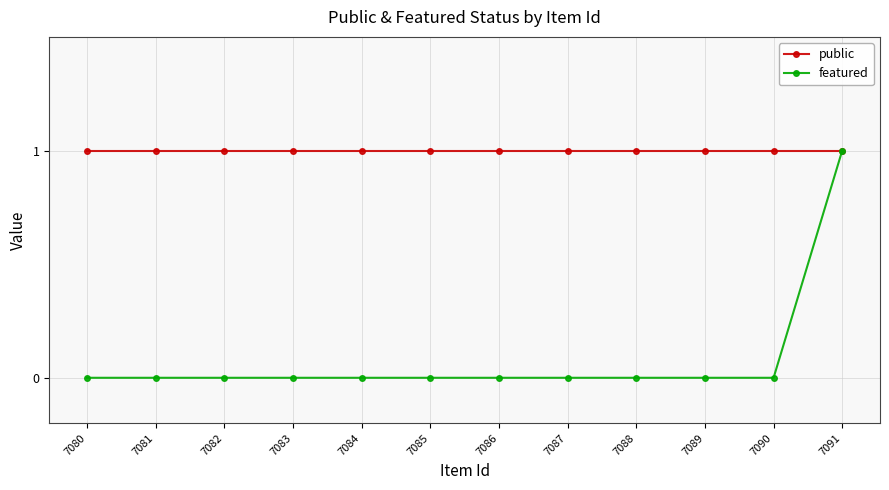

At 7087, list the series in order from largest to smallest.

public, featured